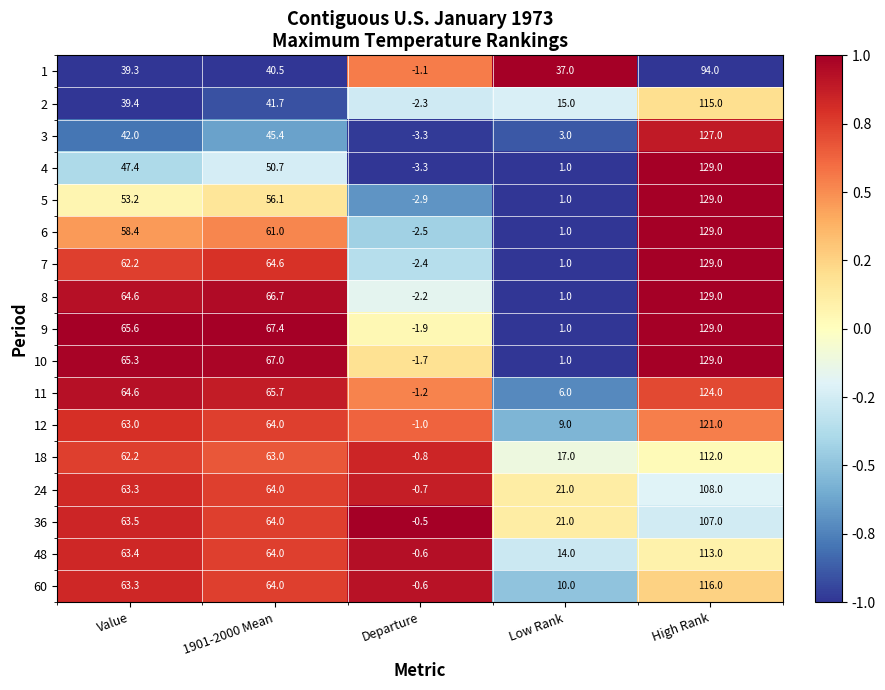

What is the sum of all 2 values?

208.8